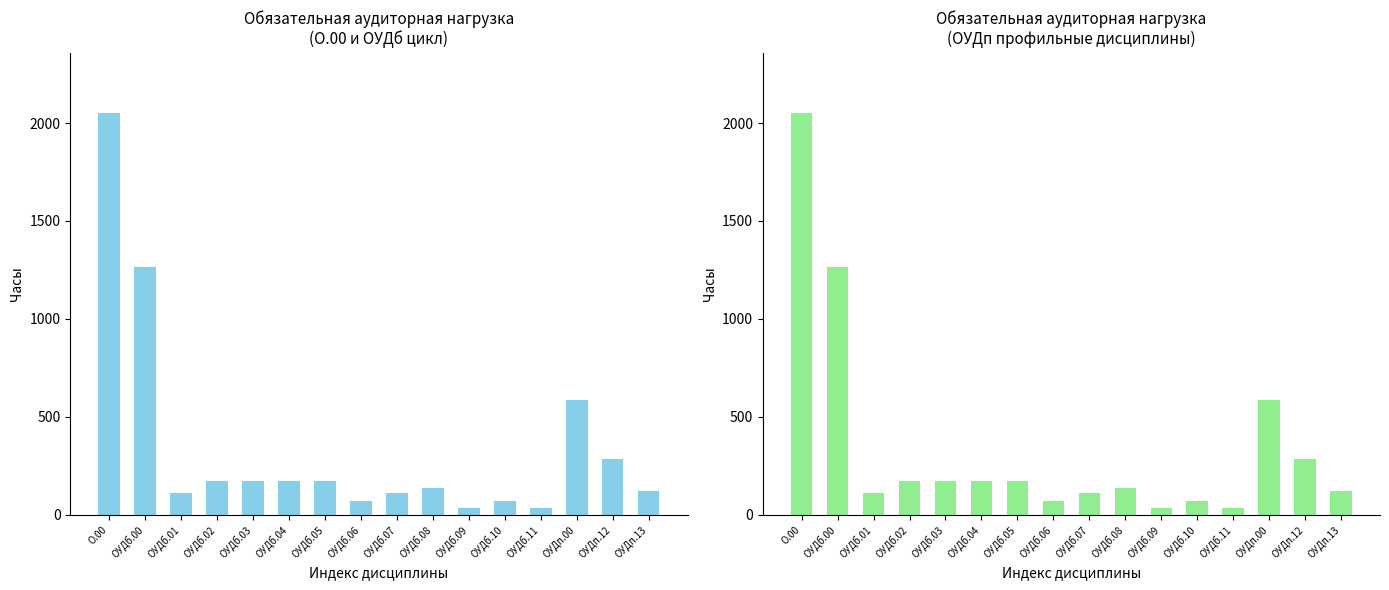

What is the value of the 9th bar from the left?

114